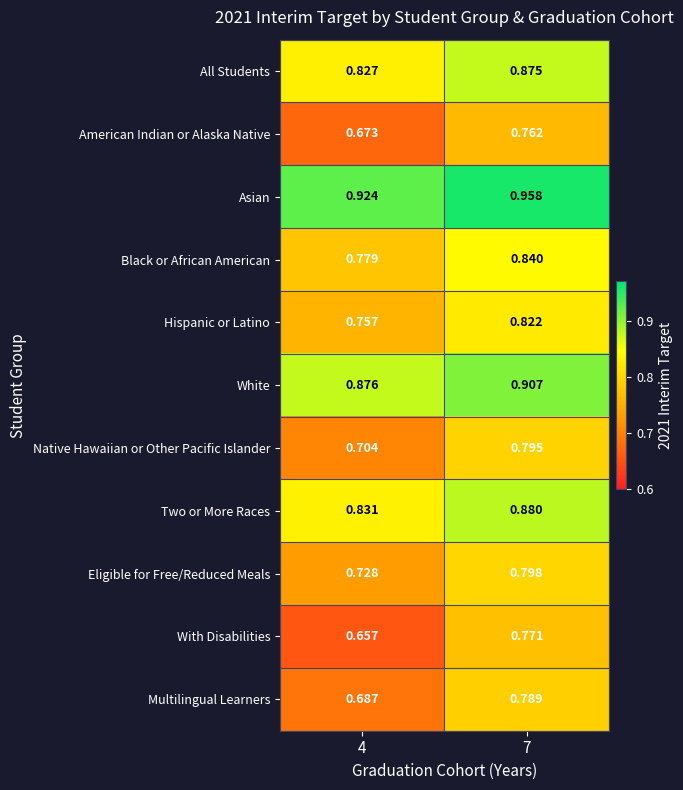

Which series has the largest total across all categories?

Asian